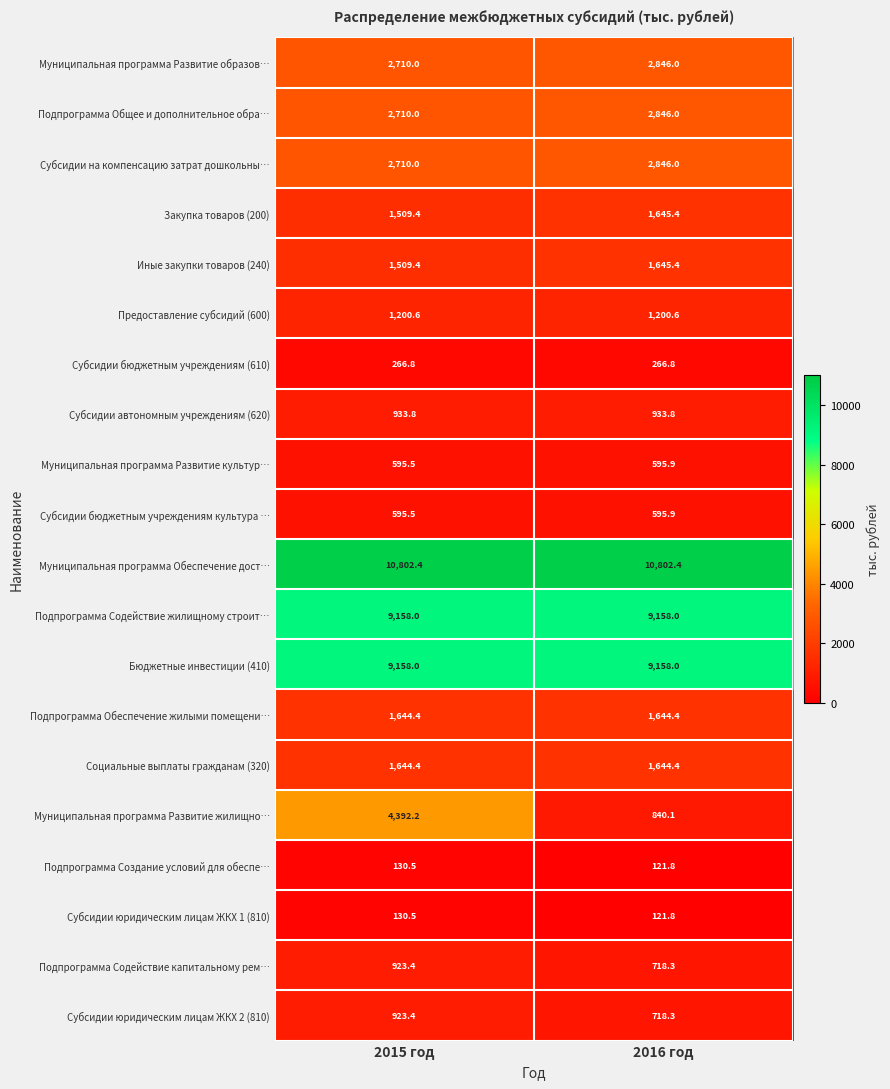

The value of Муниципальная программа Развитие жилищно… at 2015 год is 4392.2. True or false?

True